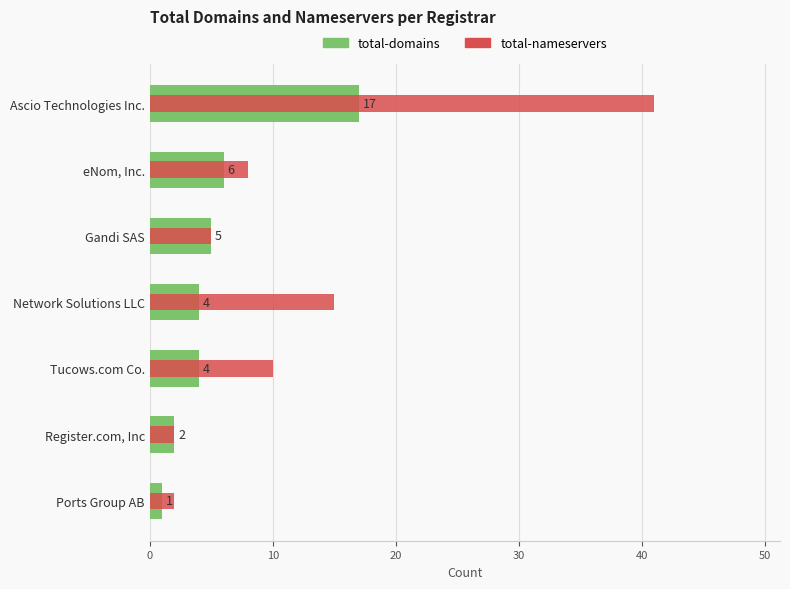

Rank the series at Network Solutions LLC from lowest to highest value.

total-domains, total-nameservers